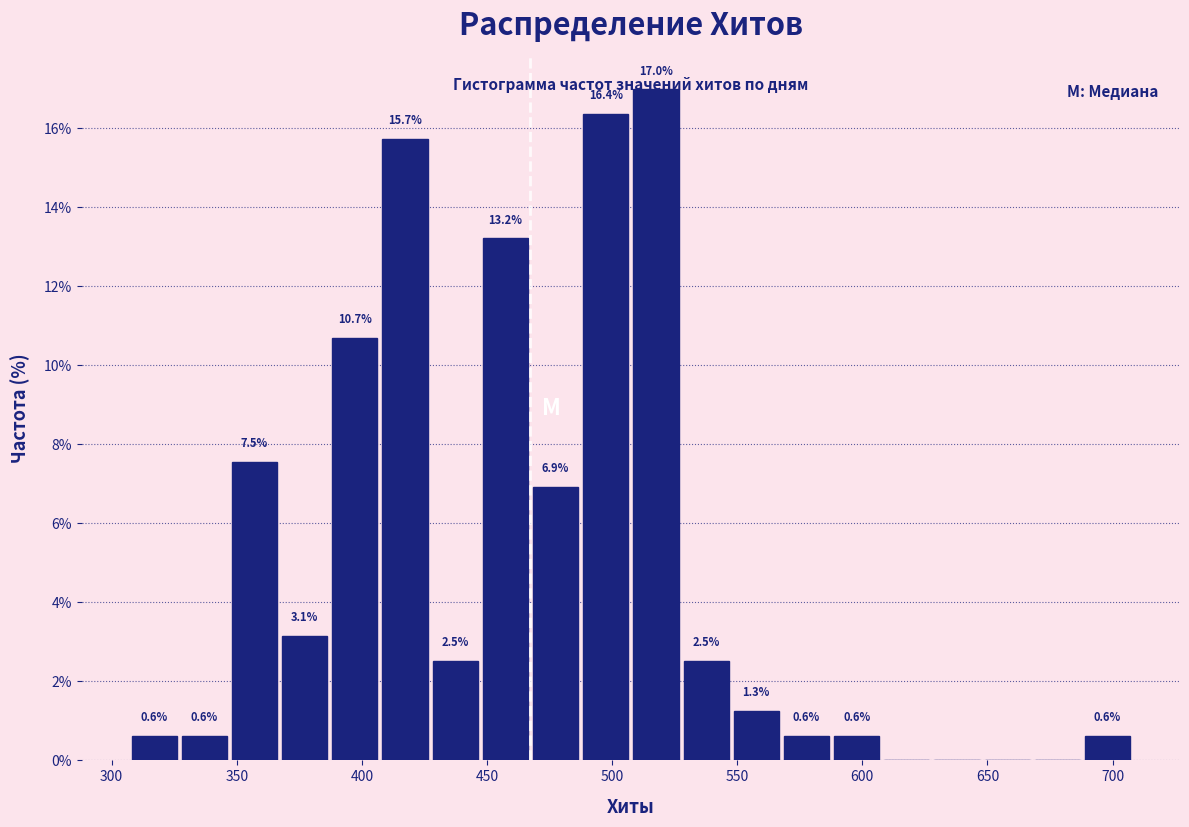

Over which range of the x-axis is the bar tallest?

510 to 530